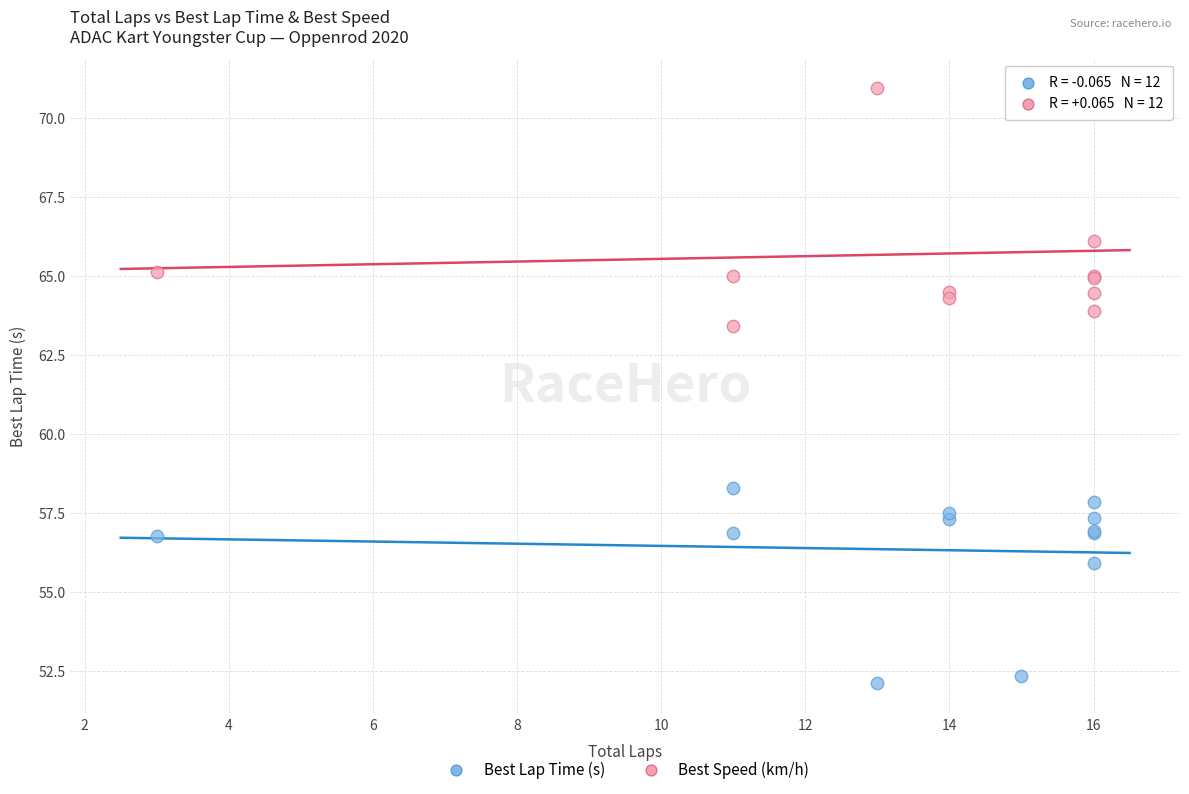

Which series reaches the minimum Y coordinate?

Best Lap Time (s)